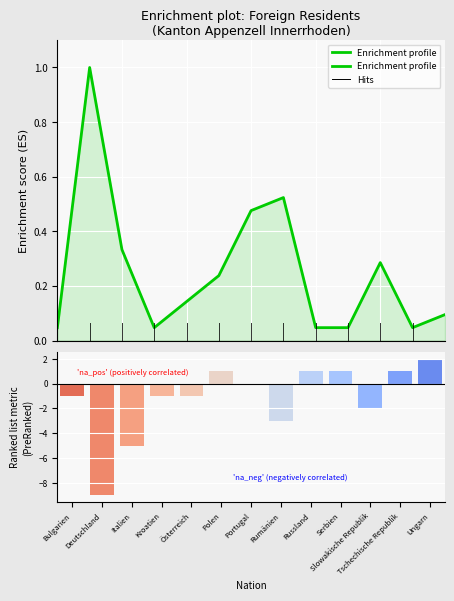

Rank the categories by value from lowest to highest.

Bulgarien, Kroatien, Russland, Serbien, Tschechische Republik, Ungarn, Österreich, Polen, Slowakische Republik, Italien, Portugal, Rumänien, Deutschland